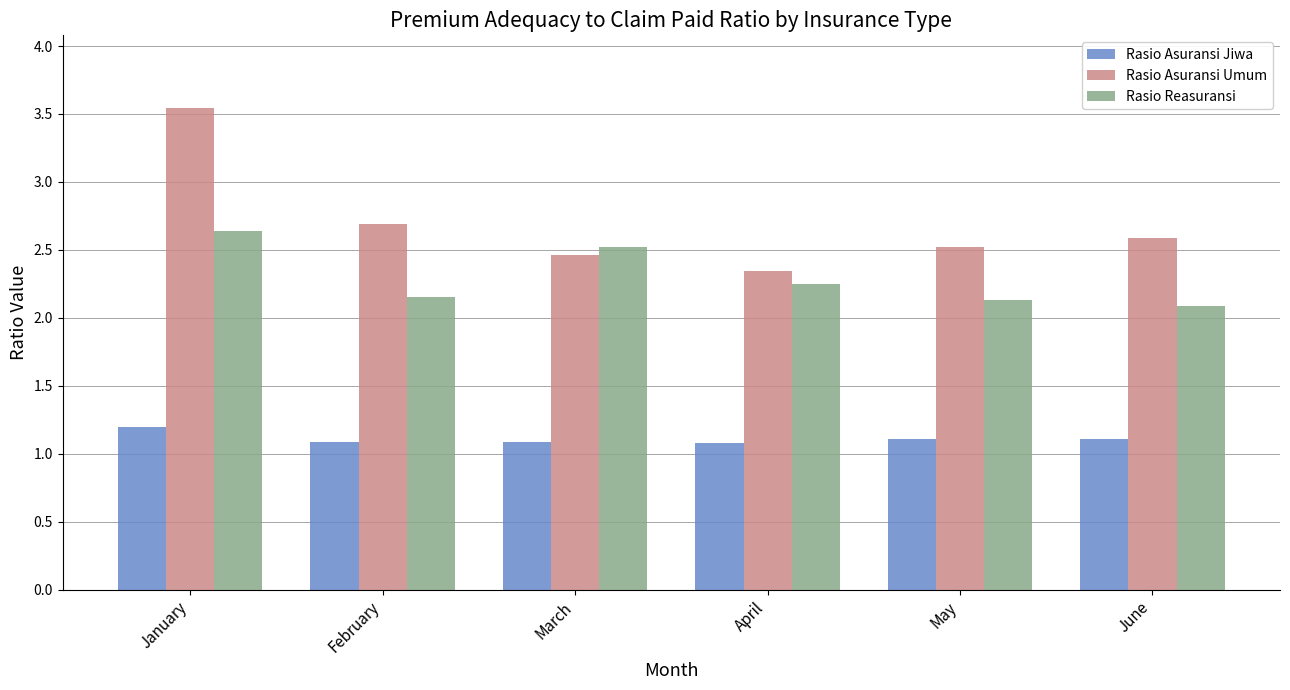

What is the sum of the Rasio Asuransi Umum values at May and January?

6.1